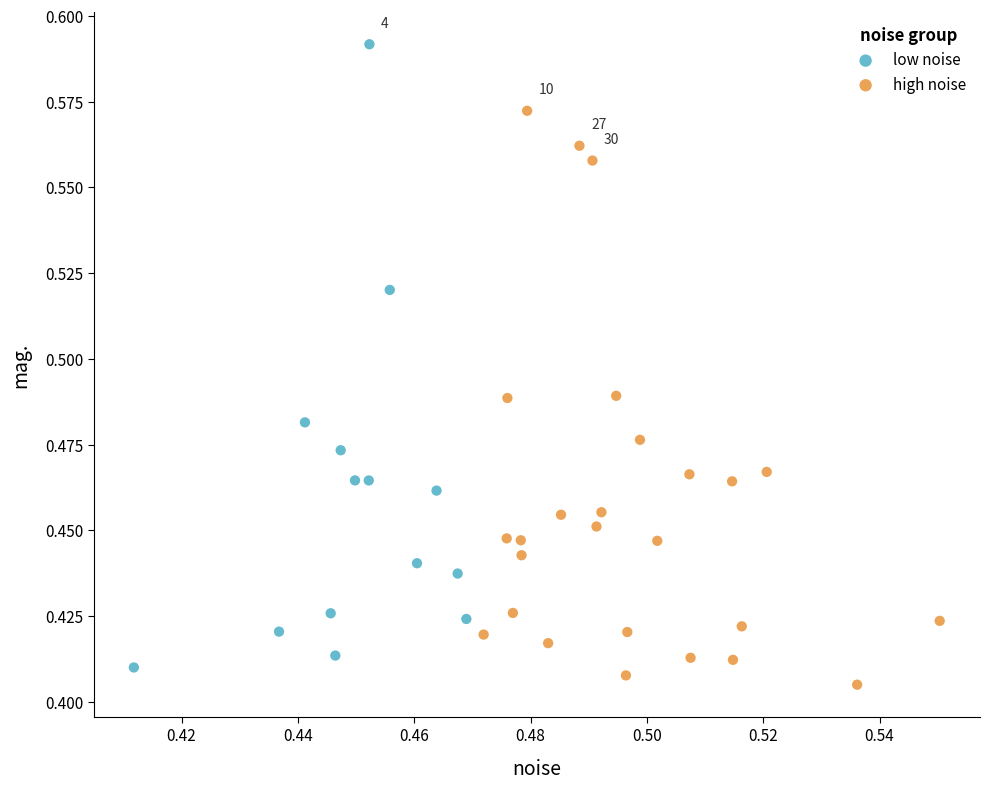

What are all the series names shown in the legend?

low noise, high noise